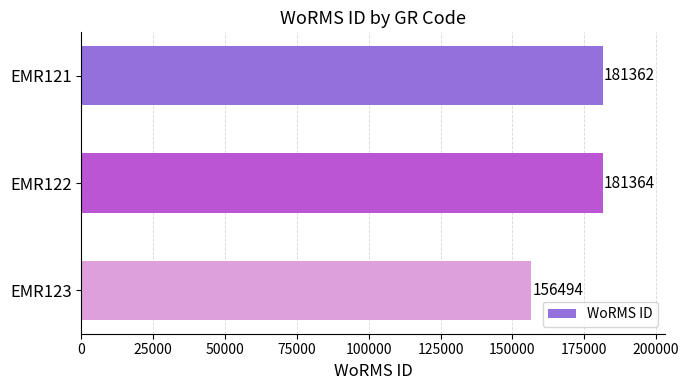

True or false: the data shows 181364 at EMR122.

True